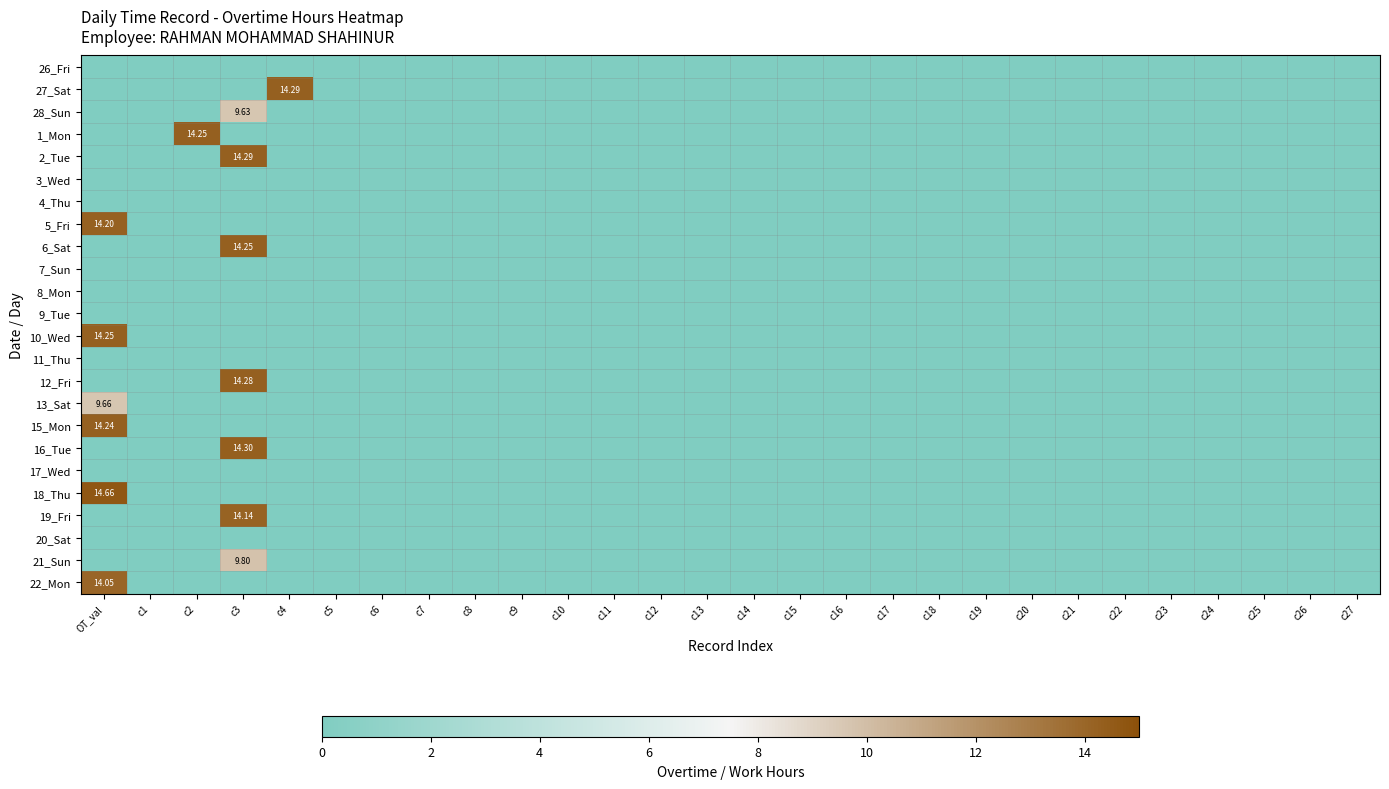

How many distinct data groups are displayed?

24